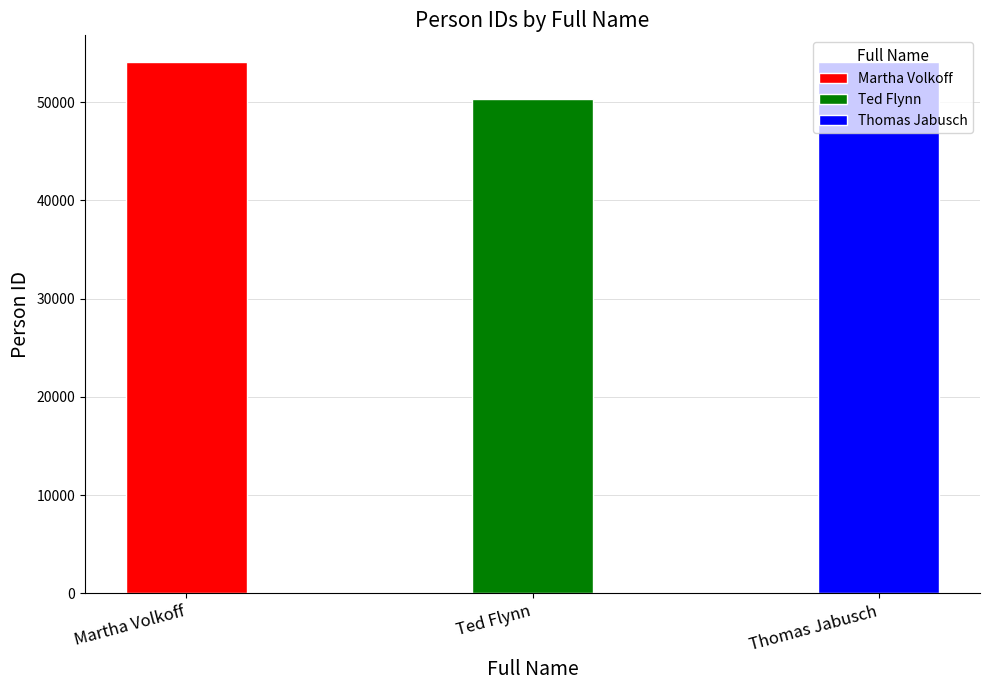

Reading left to right, transcribe all the data shown in this chart.

54086	50364	54091